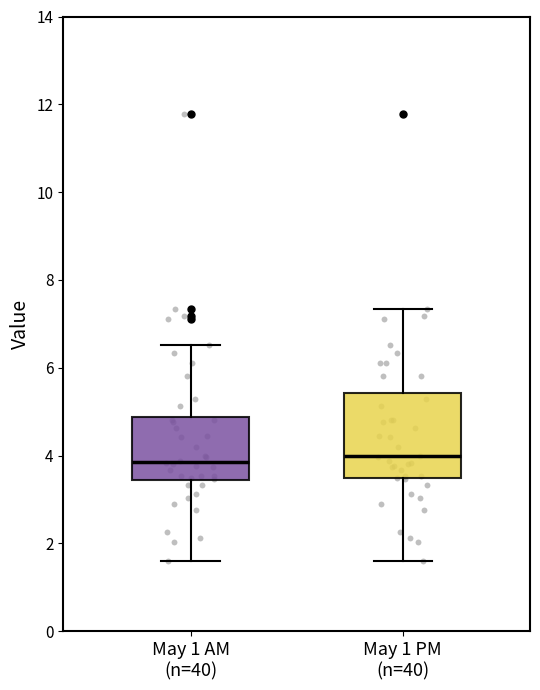

Reading left to right, transcribe this box plot: for each box, give where its median line is, the range the box spans, and where its two whiskers end, as read against the y-axis. The values are not printed on the chart, so give them approximately, as read against the axis.

May 1 AM (n=40): median 3.8, box 3.4 to 4.8, whiskers 1.6 to 6.6
May 1 PM (n=40): median 4.0, box 3.4 to 5.4, whiskers 1.6 to 7.4